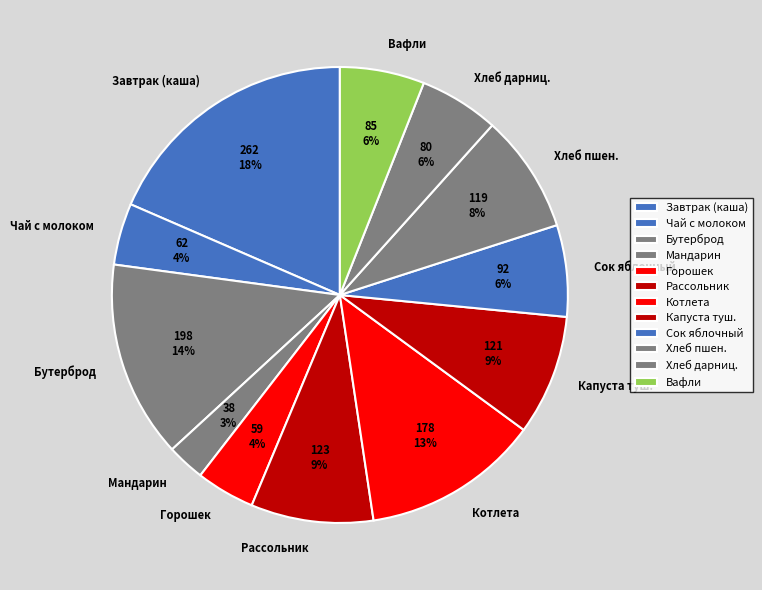

Does Горошек account for over 50% of the chart?

No